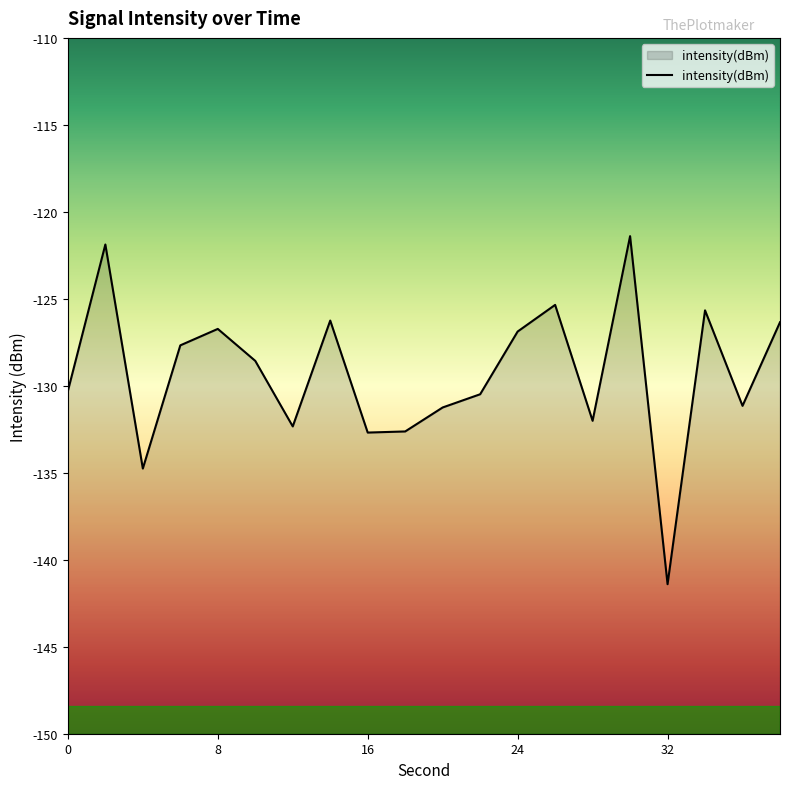

How many interior local valleys (lower than both neighbors) does the data have?

6